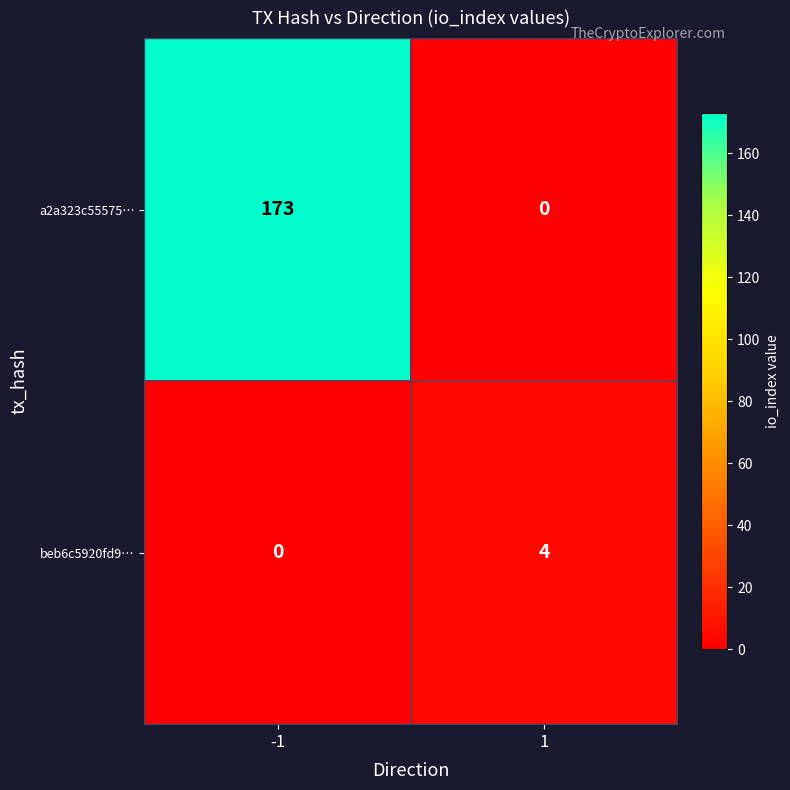

What is the spread (max minus min) of values at -1?

173